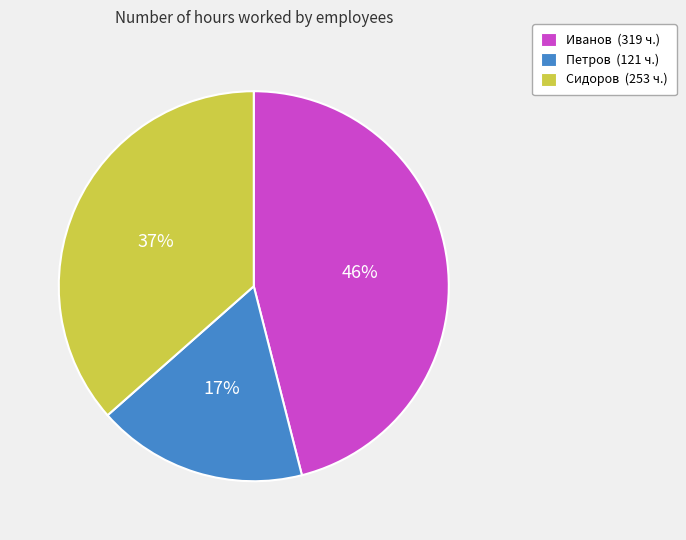

Rank the categories by value from highest to lowest.

Иванов, Сидоров, Петров